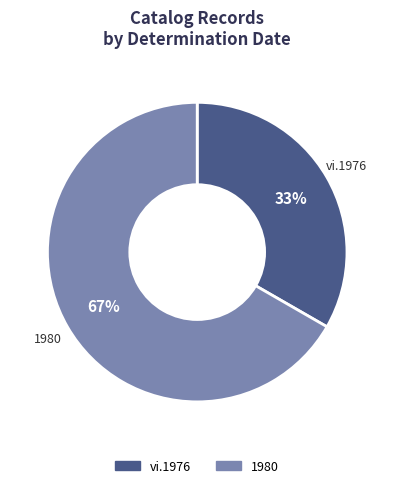

To the nearest percent, what is the average slice percentage?

50%